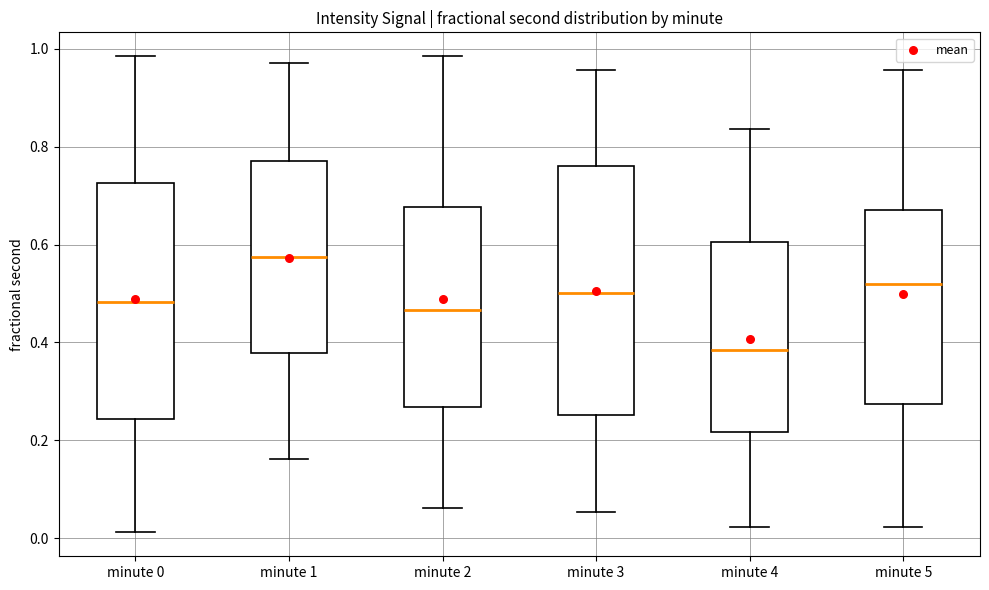

Which box is the tallest, from its lower edge to its upper edge?

minute 3